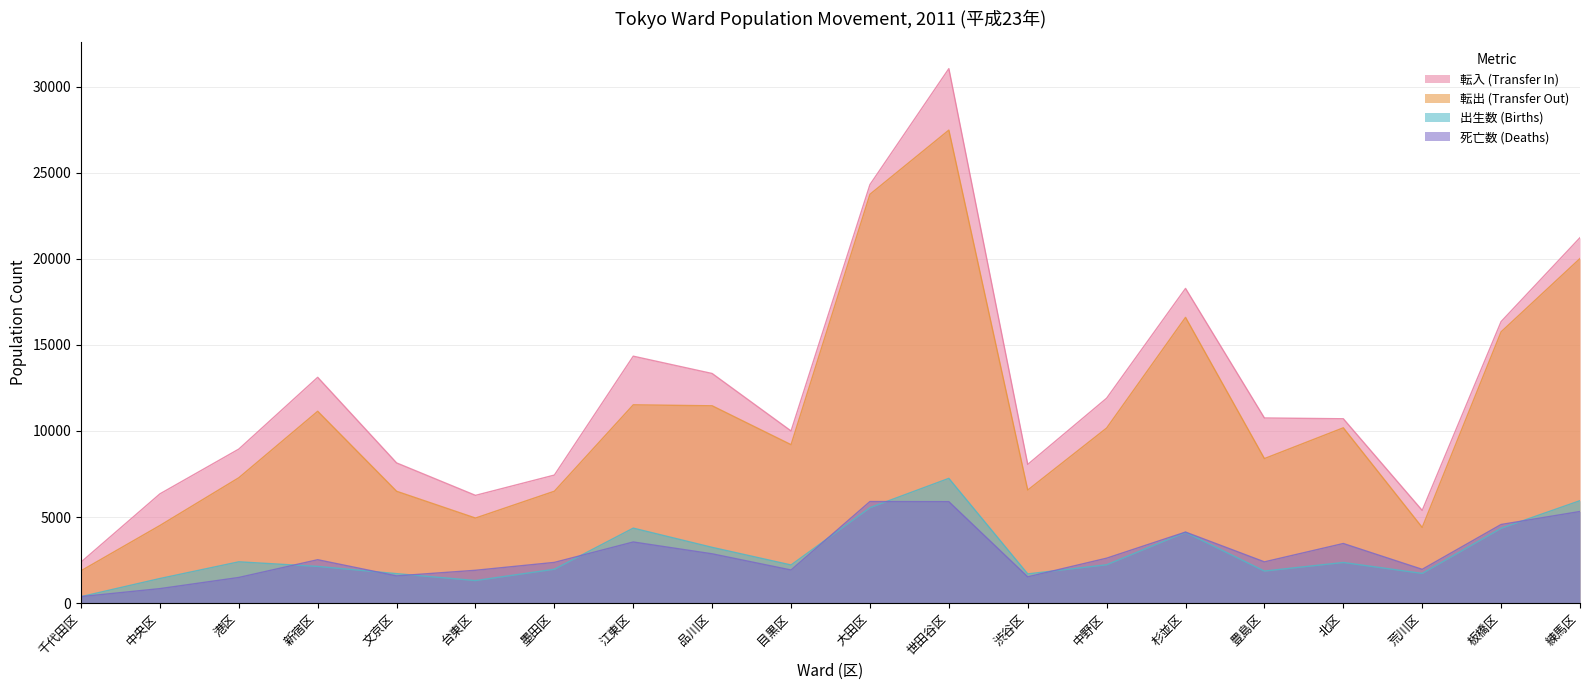

What is the difference between the highest and lowest values at 千代田区?

2007